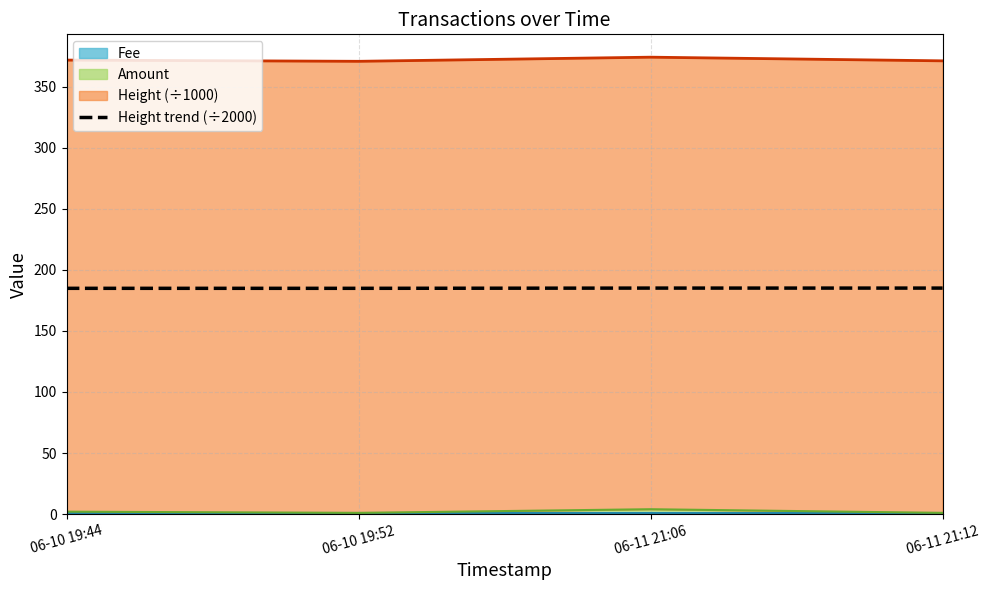

How many lines are shown in the chart?

1